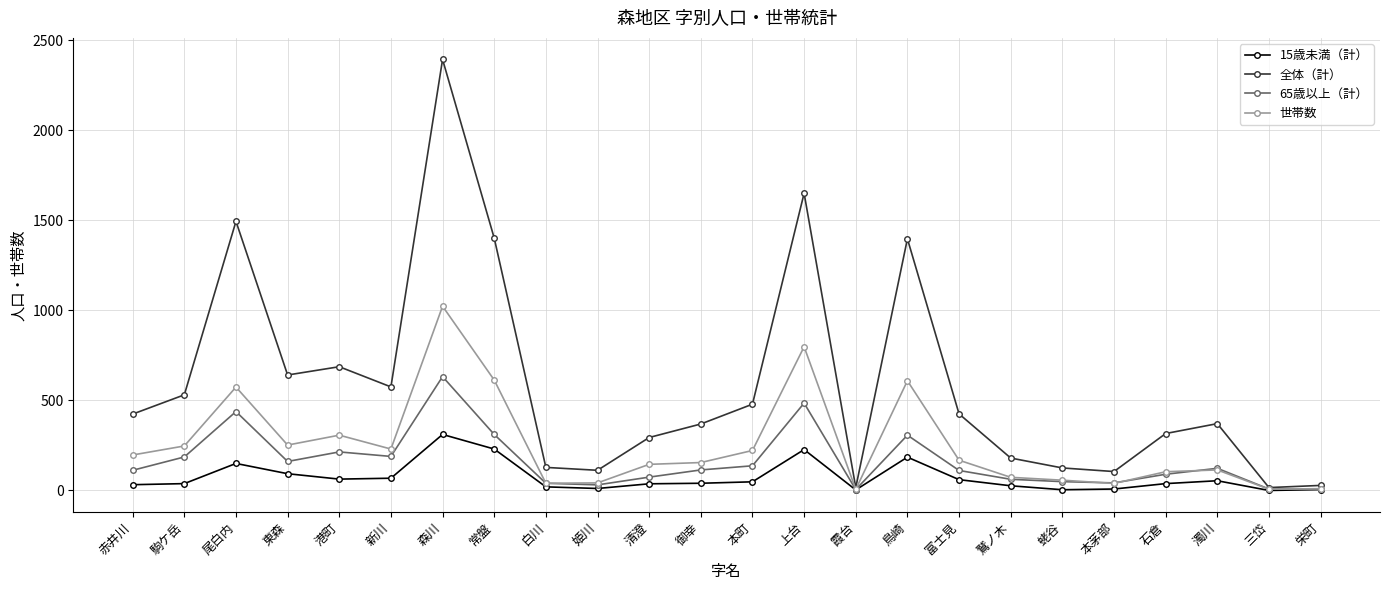

What is the label of the 22nd point from the left?

濁川